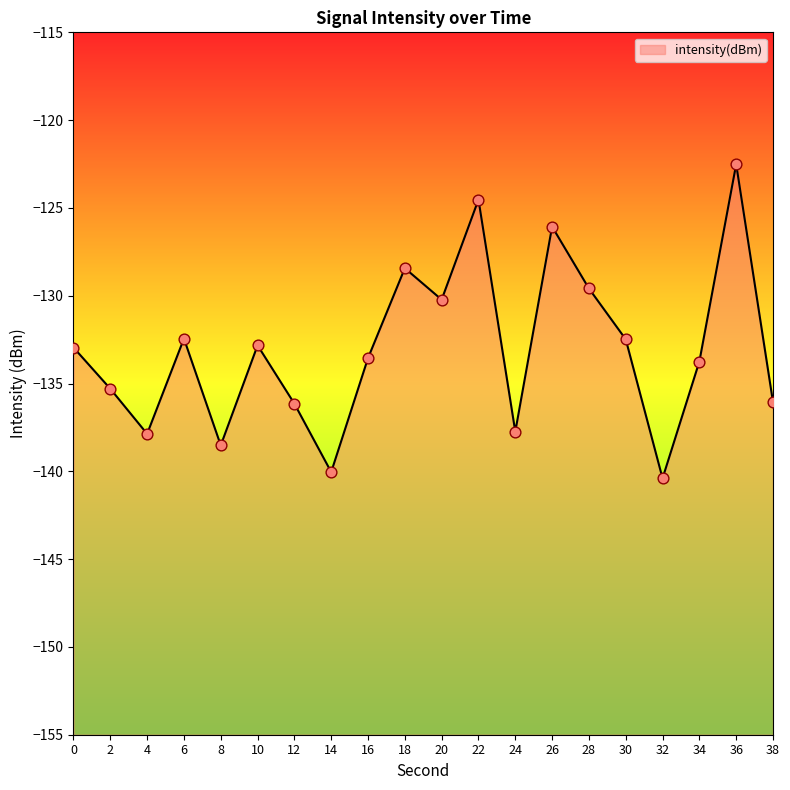

Which has a higher value, 38 or 2?

2